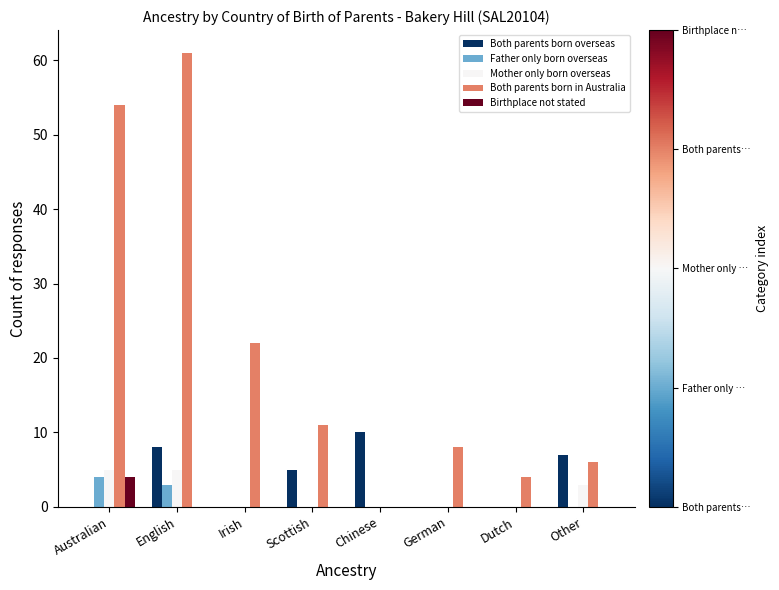

At which label does Both parents born overseas first exceed 5?

English